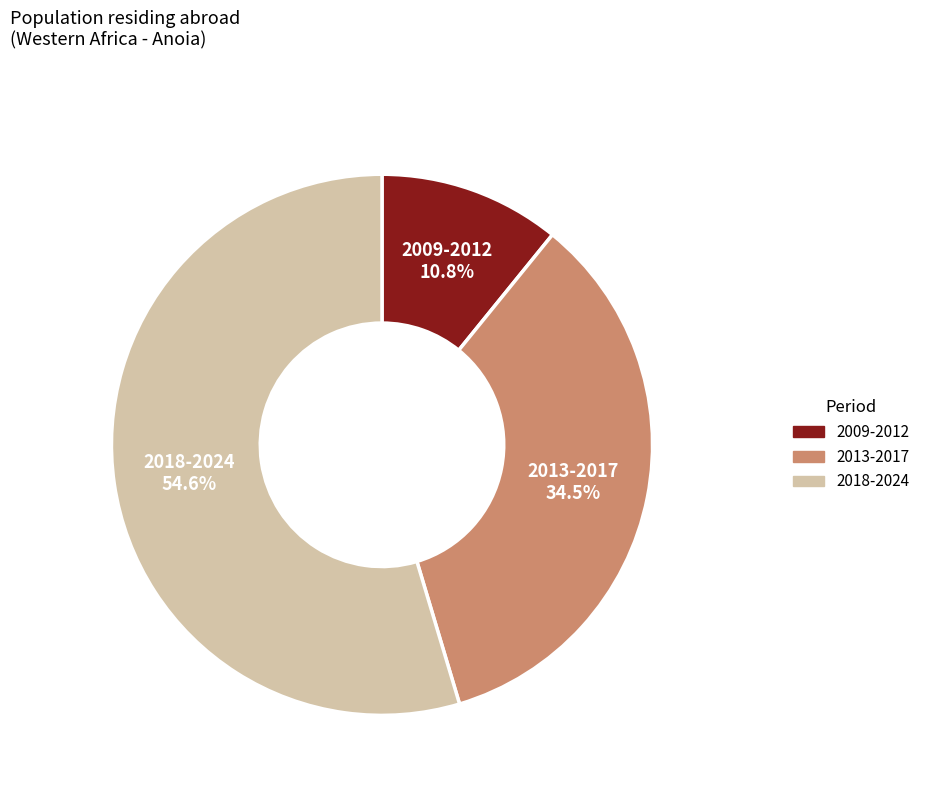

Does any single category account for the majority?

Yes